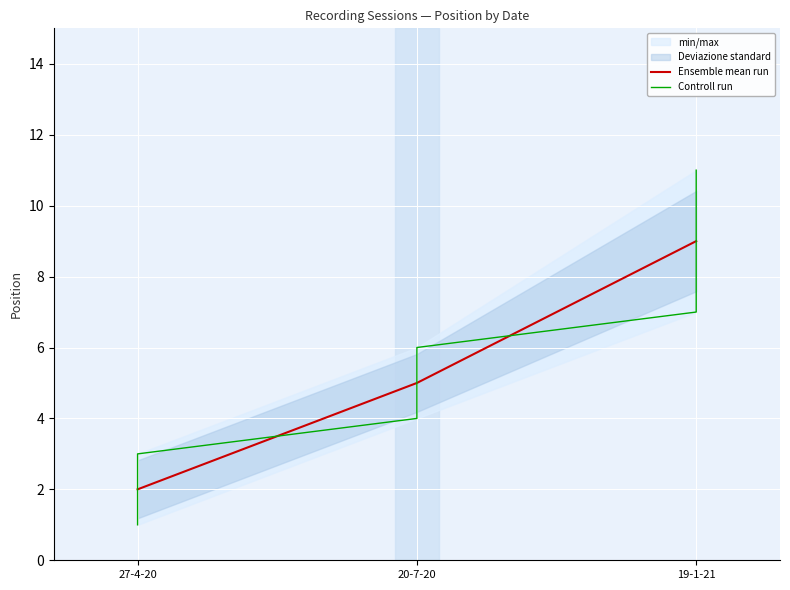

Between 19-1-21 and 27-4-20, which is larger?

19-1-21